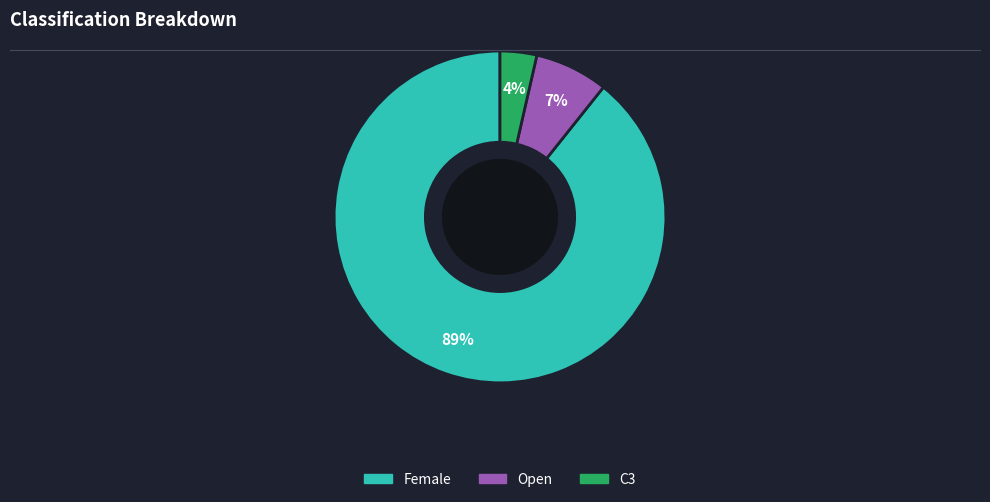

To the nearest percent, what is the average slice percentage?

33%